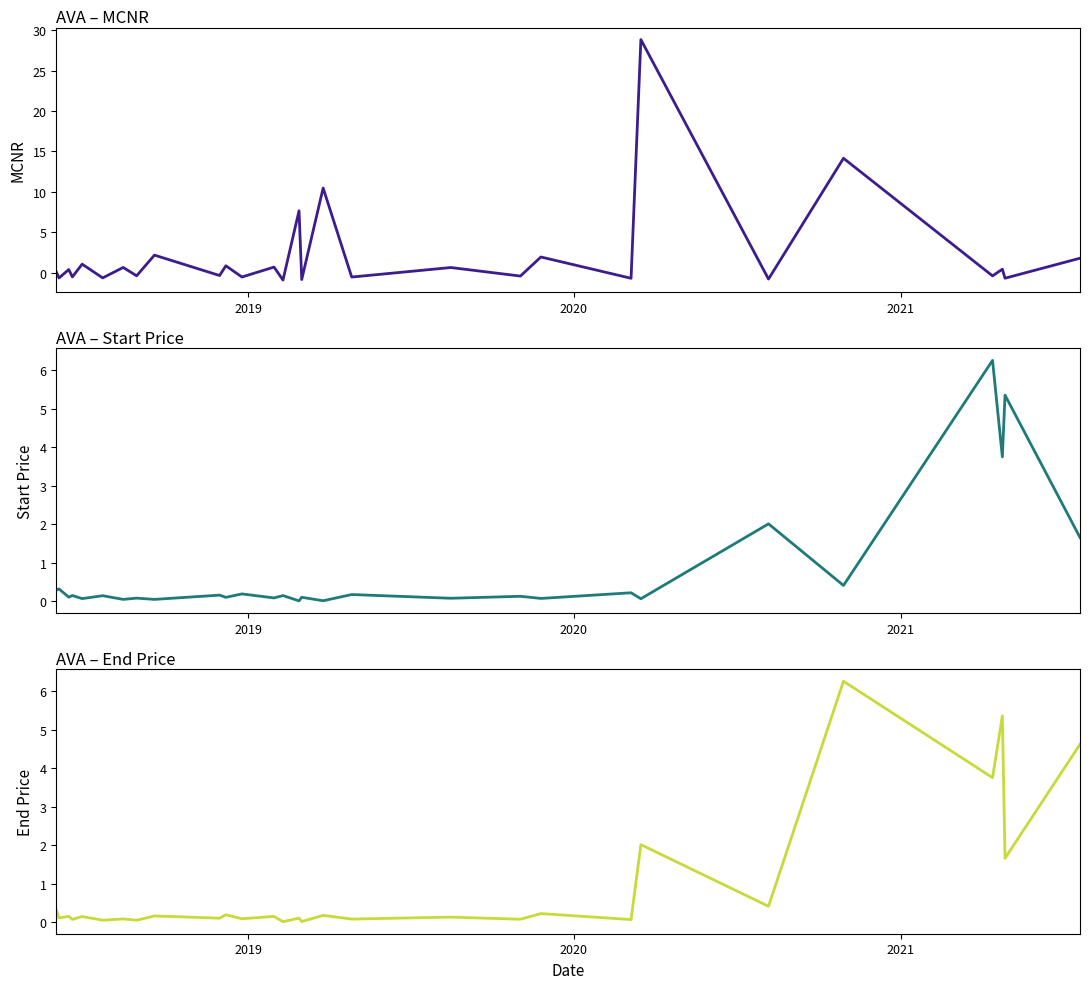

True or false: mcnr and startPrice intersect in this chart.

True